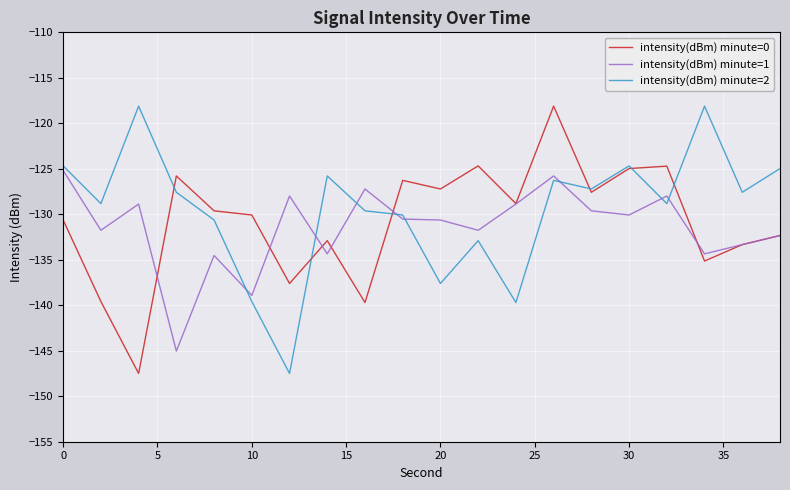

What is the lowest value of the intensity(dBm) minute=2 series?

-147.5